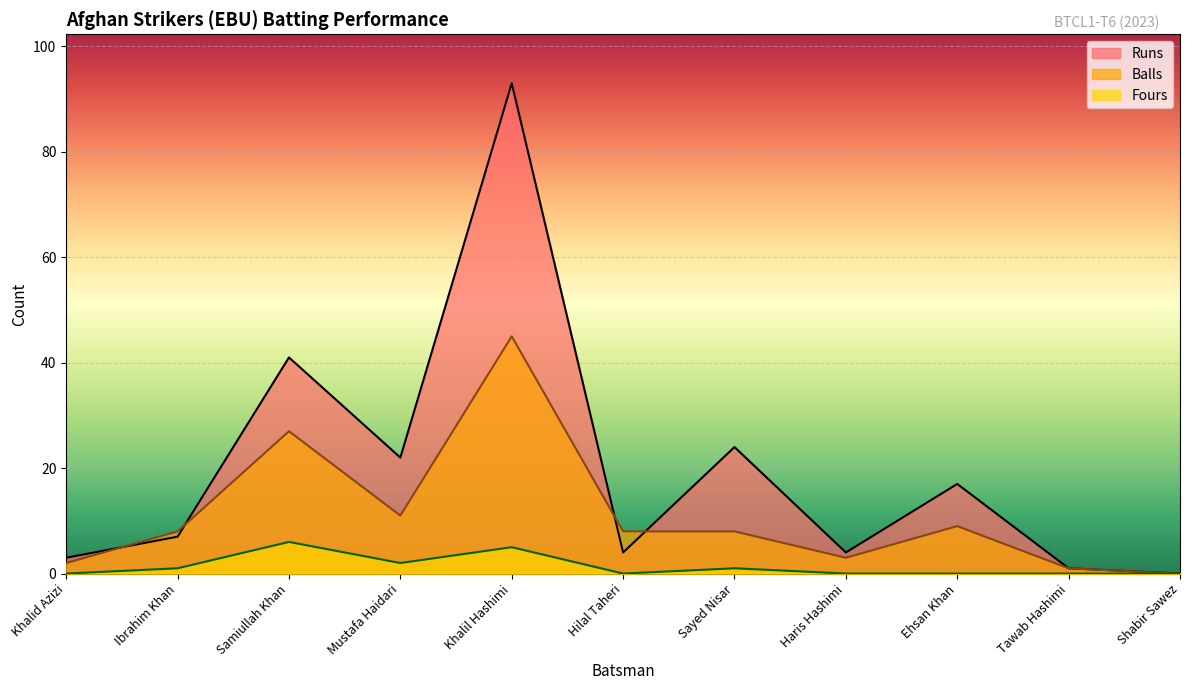

Reading left to right, list all the values displayed in this chart.

Runs: 3	7	41	22	93	4	24	4	17	1	0
Balls: 2	8	27	11	45	8	8	3	9	1	0
Fours: 0	1	6	2	5	0	1	0	0	0	0